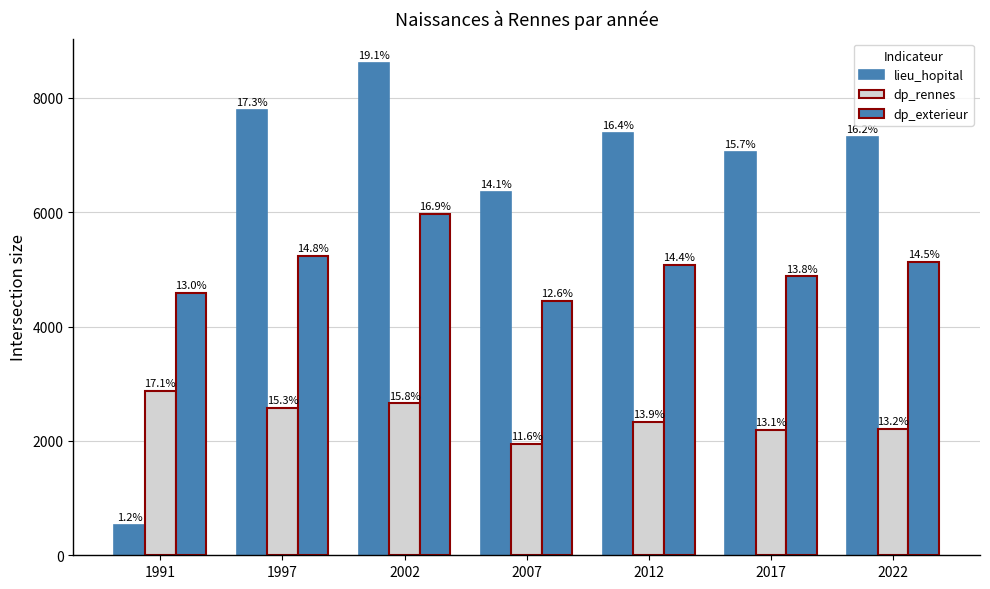

Where is dp_rennes nearest to the value 2406?

2012